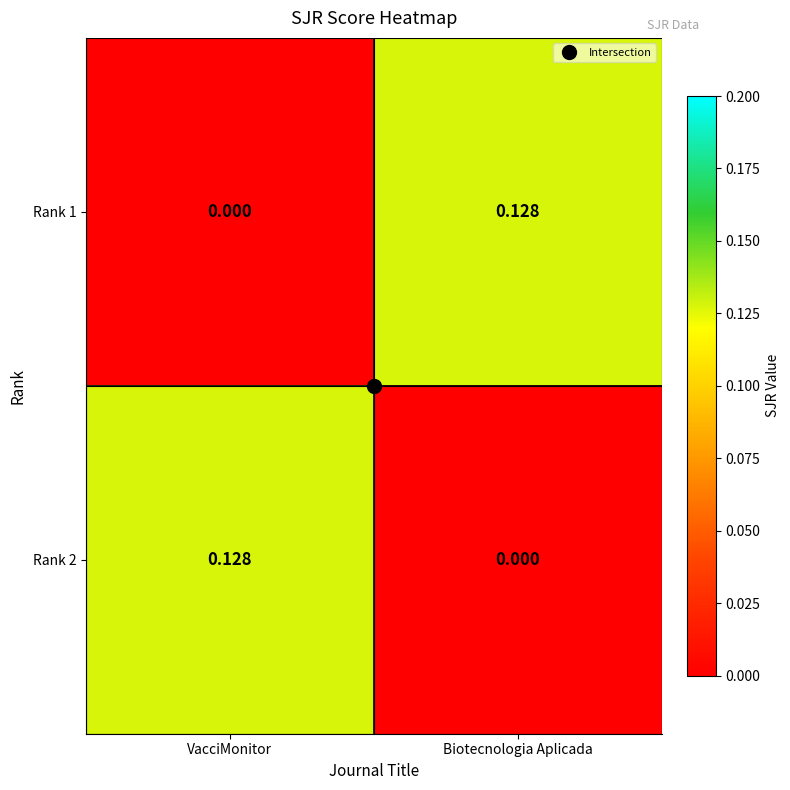

At which label does Rank 2 reach its peak?

VacciMonitor